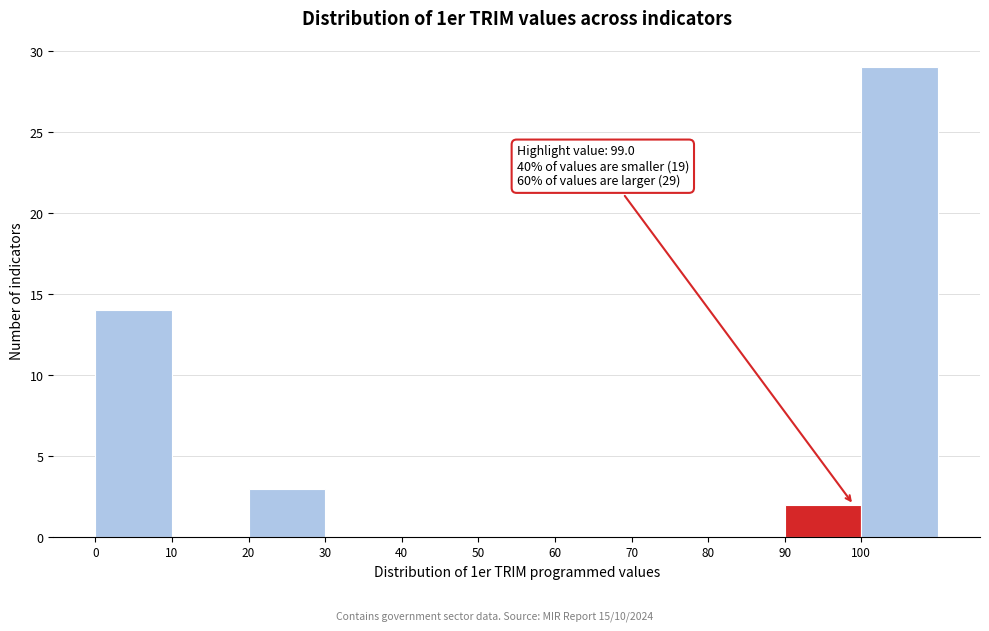

Which range on the x-axis has the tallest bar?

100 to 110